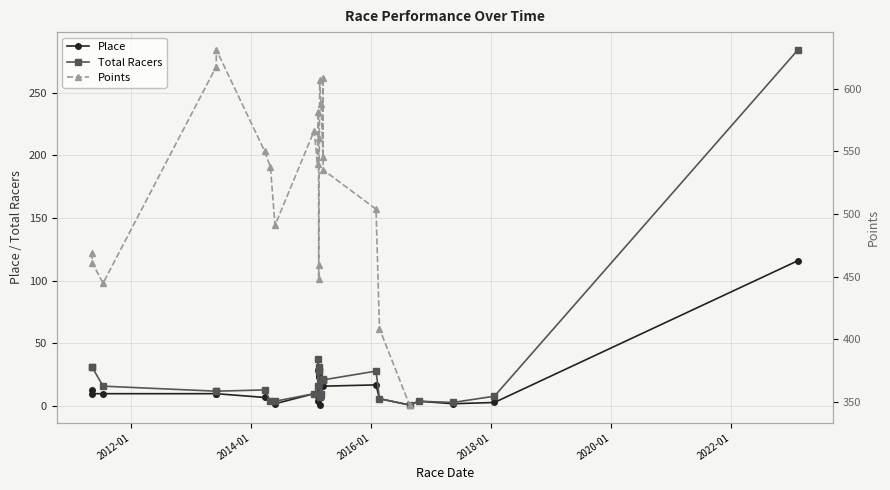

Does the chart have visible grid lines?

Yes